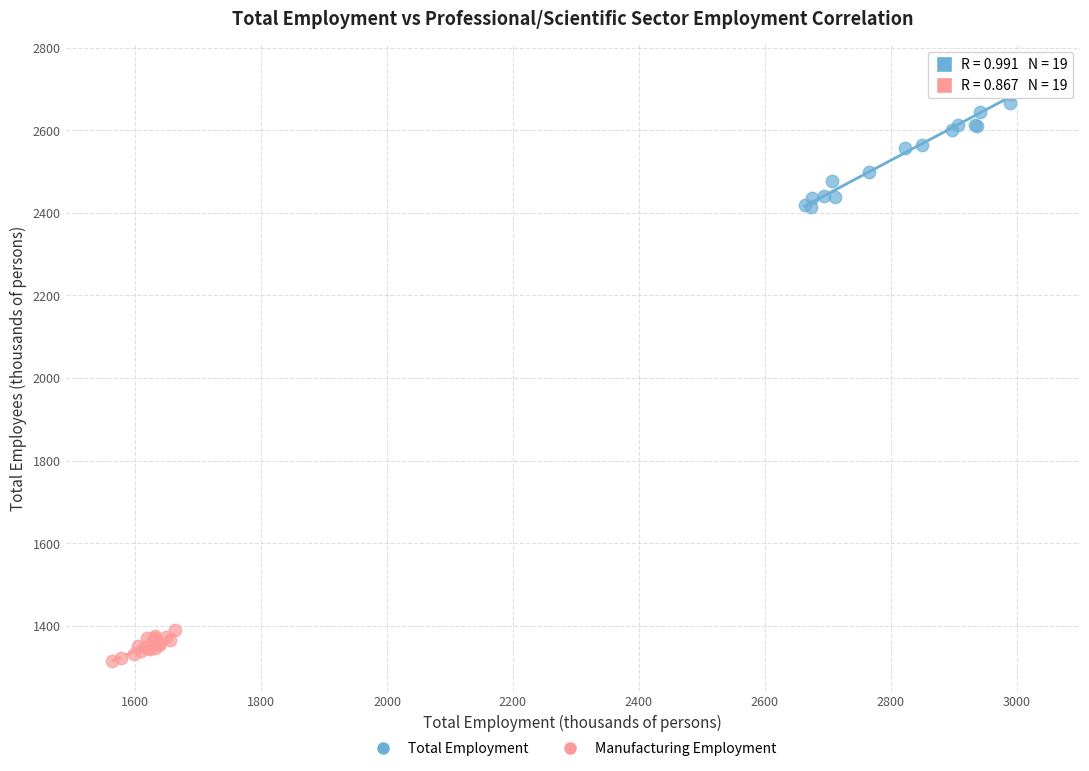

Which series has the largest Y range (max minus min)?

Total Employment